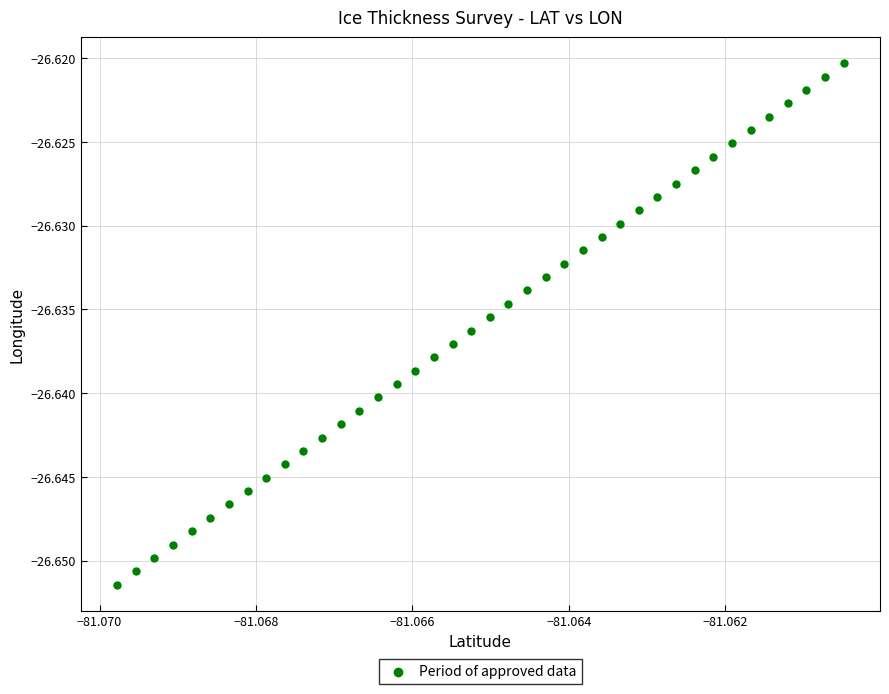

How many data points are displayed?

40